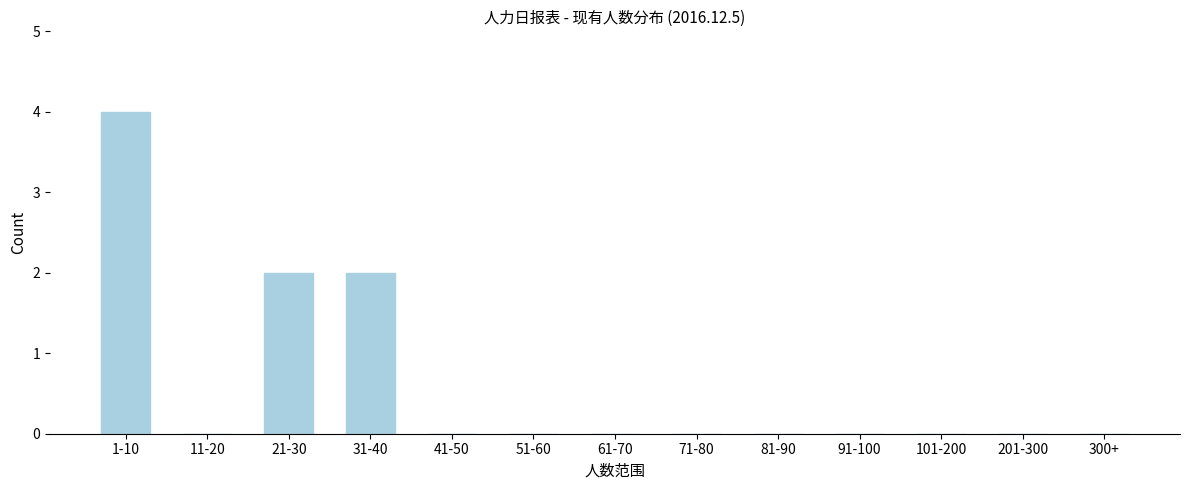

Reading left to right, transcribe all the data shown in this chart.

1-10=4	11-20=0	21-30=2	31-40=2	41-50=0	51-60=0	61-70=0	71-80=0	81-90=0	91-100=0	101-200=0	201-300=0	300+=0